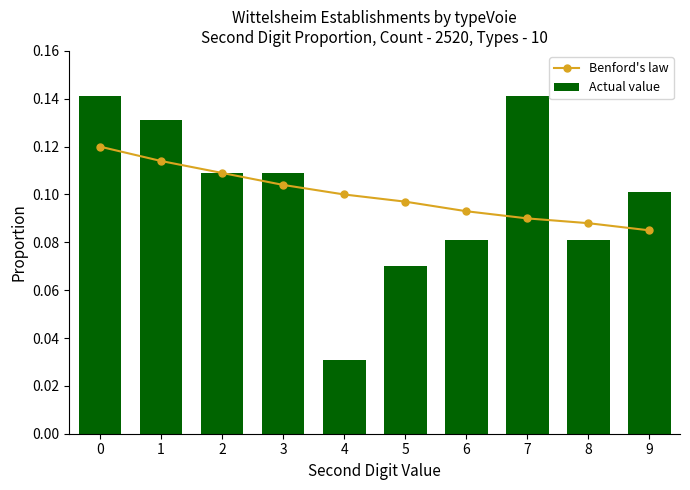

Rank the categories by Actual value value from lowest to highest.

4, 5, 6, 8, 9, 2, 3, 1, 0, 7